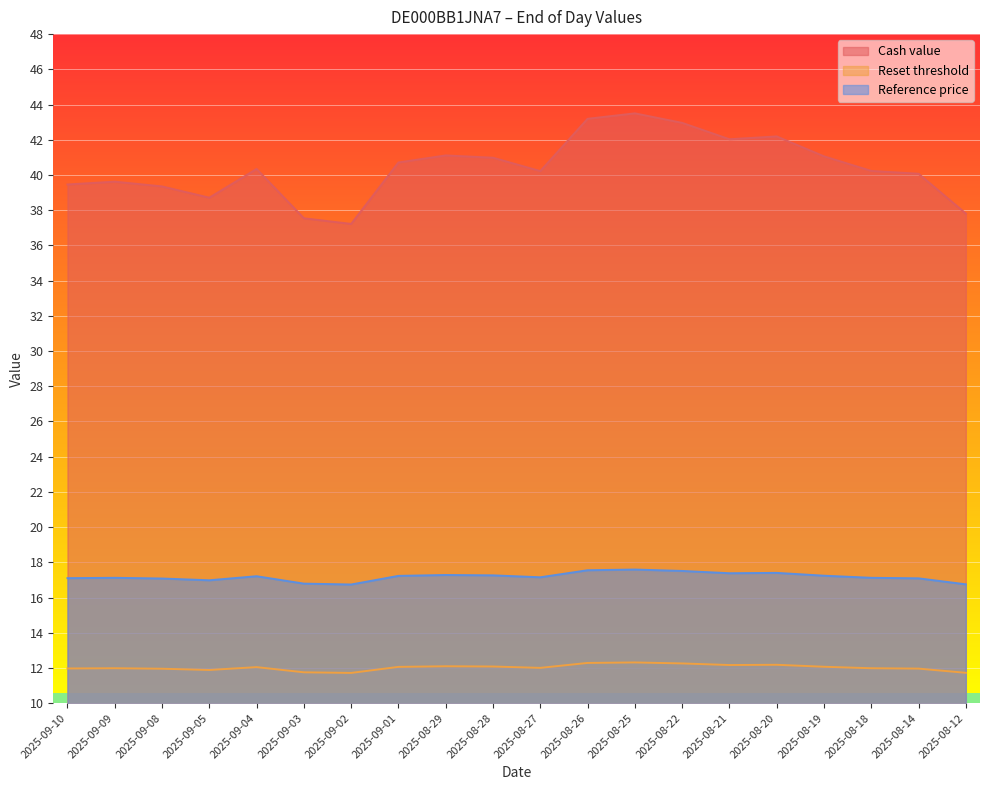

Reading left to right, what are all the values shown in this chart?

Cash value: 2025-09-10=39.5	2025-09-09=39.6	2025-09-08=39.4	2025-09-05=38.7	2025-09-04=40.3	2025-09-03=37.5	2025-09-02=37.2	2025-09-01=40.7	2025-08-29=41.1	2025-08-28=41.0	2025-08-27=40.2	2025-08-26=43.2	2025-08-25=43.5	2025-08-22=43.0	2025-08-21=42.0	2025-08-20=42.2	2025-08-19=41.1	2025-08-18=40.2	2025-08-14=40.1	2025-08-12=37.8
Reset threshold: 2025-09-10=17.1	2025-09-09=17.1	2025-09-08=17.1	2025-09-05=17.0	2025-09-04=17.2	2025-09-03=16.8	2025-09-02=16.7	2025-09-01=17.2	2025-08-29=17.3	2025-08-28=17.3	2025-08-27=17.1	2025-08-26=17.6	2025-08-25=17.6	2025-08-22=17.5	2025-08-21=17.4	2025-08-20=17.4	2025-08-19=17.2	2025-08-18=17.1	2025-08-14=17.1	2025-08-12=16.8
Reference price: 2025-09-10=12.0	2025-09-09=12.0	2025-09-08=12.0	2025-09-05=11.9	2025-09-04=12.0	2025-09-03=11.8	2025-09-02=11.7	2025-09-01=12.1	2025-08-29=12.1	2025-08-28=12.1	2025-08-27=12.0	2025-08-26=12.3	2025-08-25=12.3	2025-08-22=12.3	2025-08-21=12.2	2025-08-20=12.2	2025-08-19=12.1	2025-08-18=12.0	2025-08-14=12.0	2025-08-12=11.7